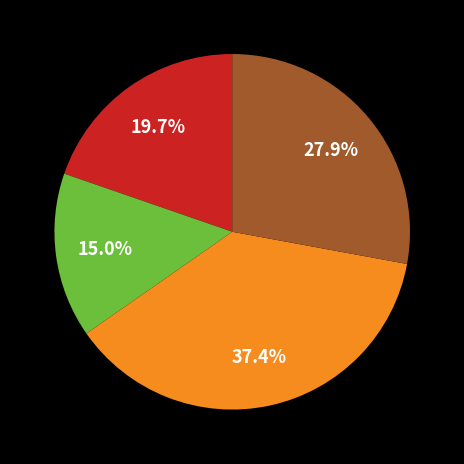

Does any single category account for the majority?

No